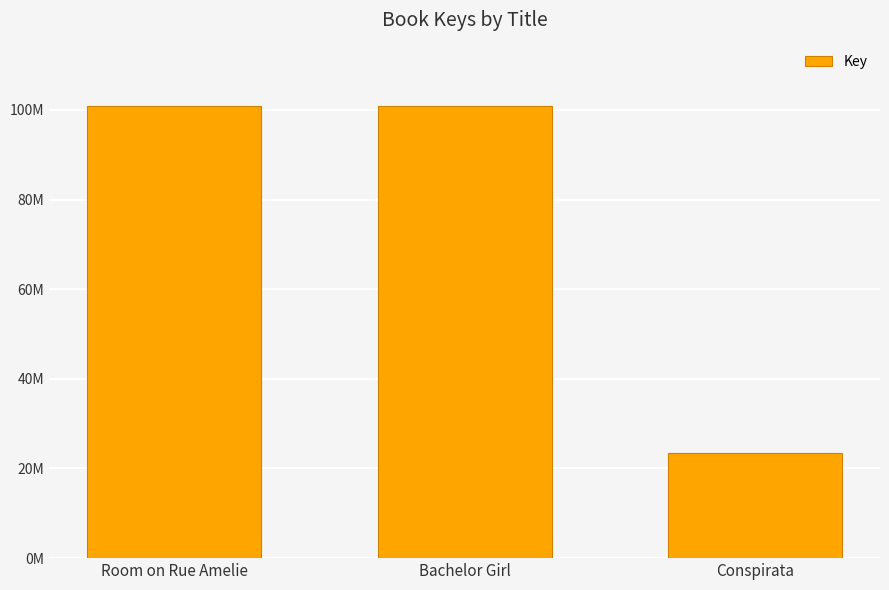

Is it true that the value at Conspirata is 39430202?

False